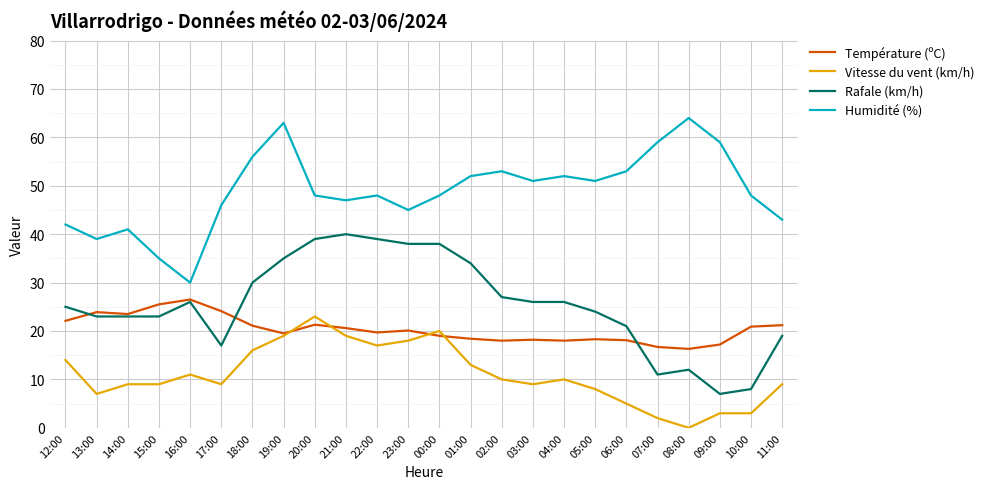

What is the difference between the maximum and minimum values in the Température (ºC) series?

10.2